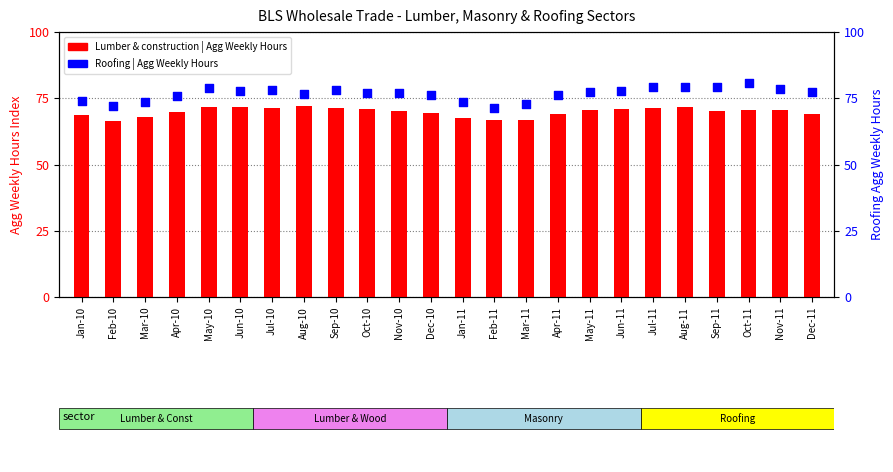

Which series contains the lowest Y value?

Lumber & construction | Agg Weekly Hours